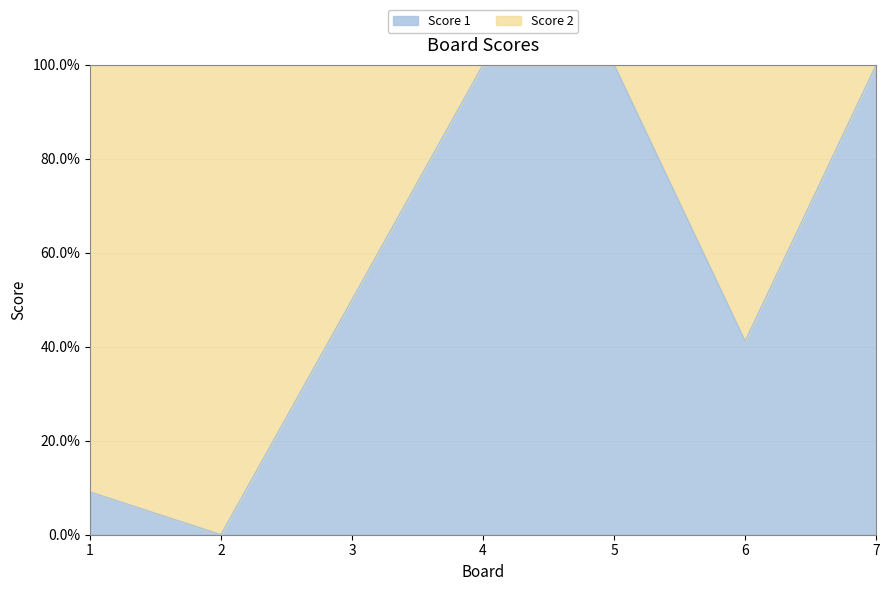

Reading left to right, transcribe all the data shown in this chart.

1=9.1	2=0.0	3=50.0	4=100.0	5=100.0	6=41.2	7=100.0